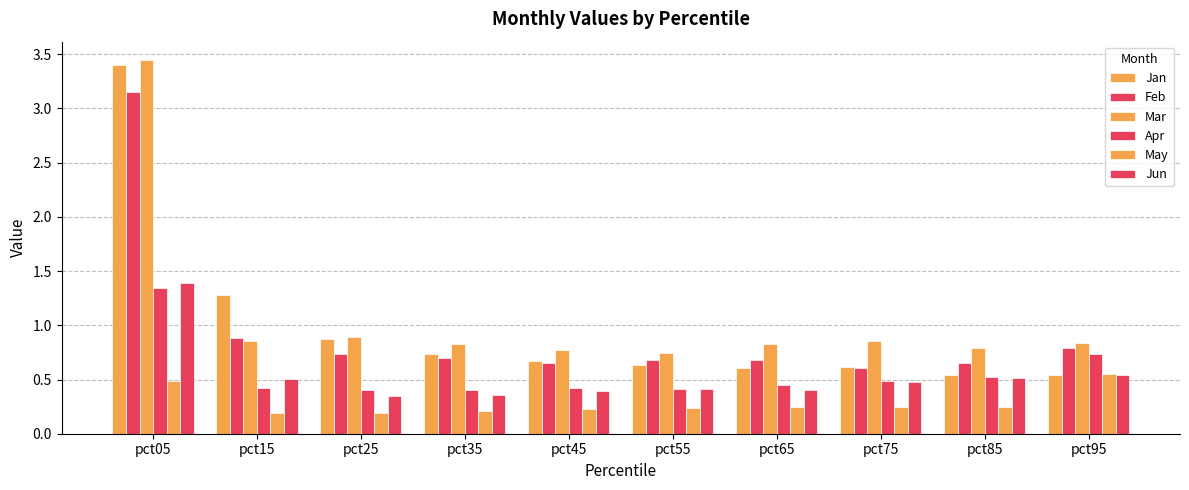

Between pct35 and pct45, which series saw the biggest shift?

Jan